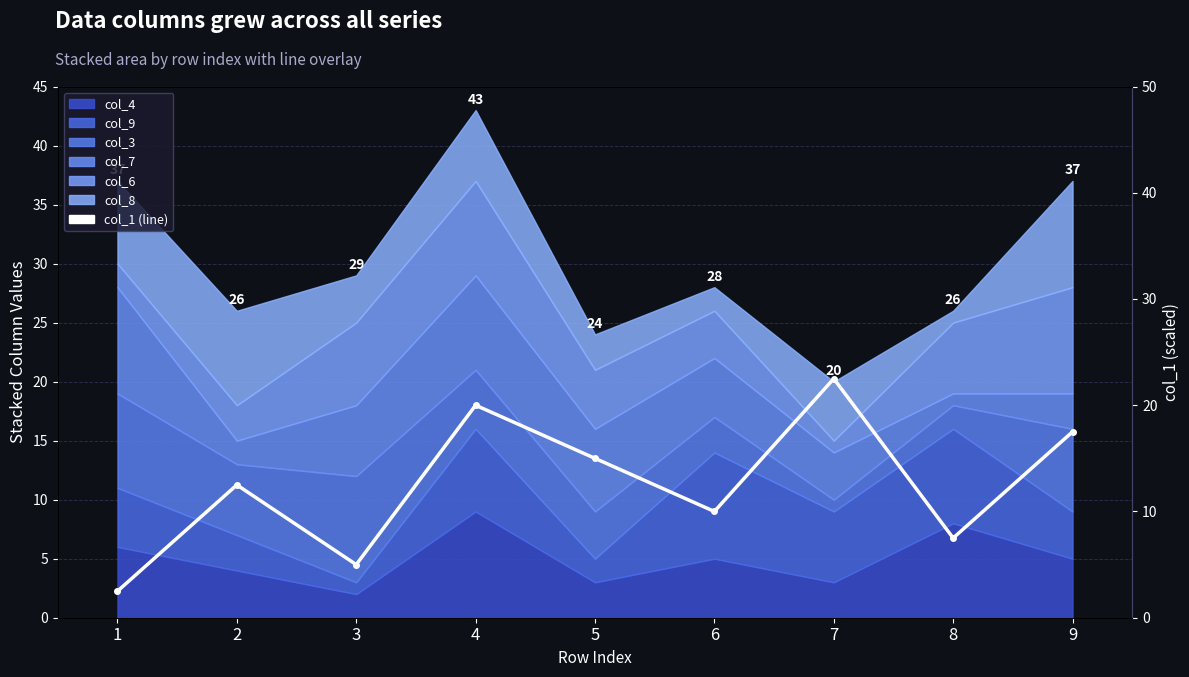

How many lines are shown in the chart?

1